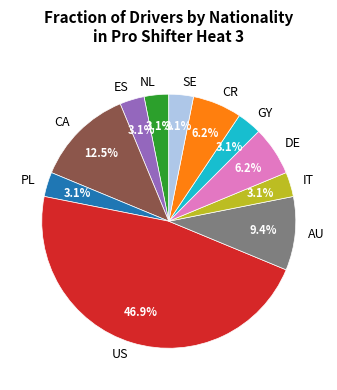

Does ES represent more than half of the total?

No